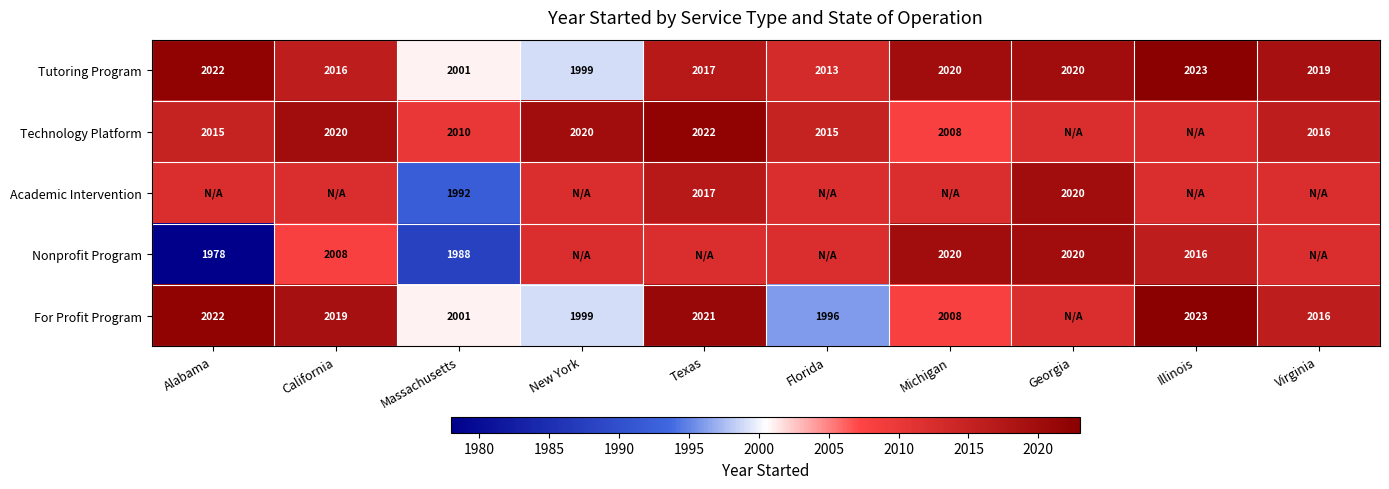

Which category has the lowest value in the Tutoring Program series?

New York